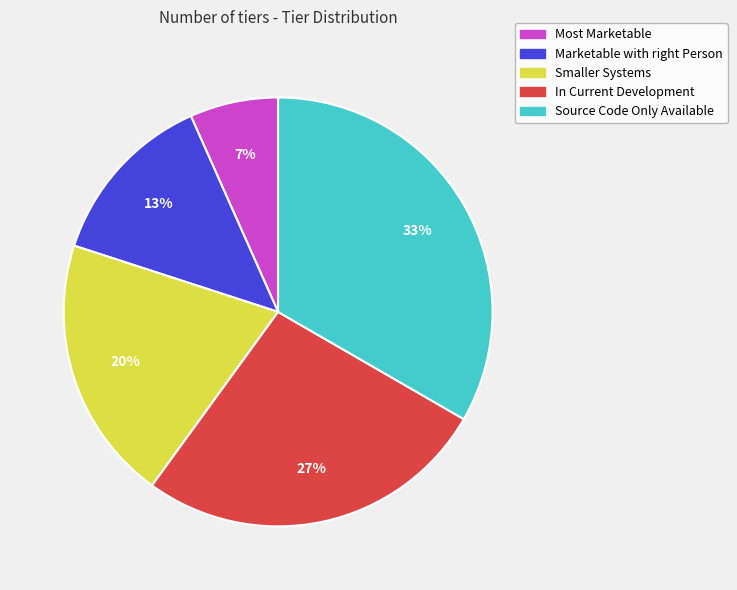

Is there a majority slice in this chart?

No